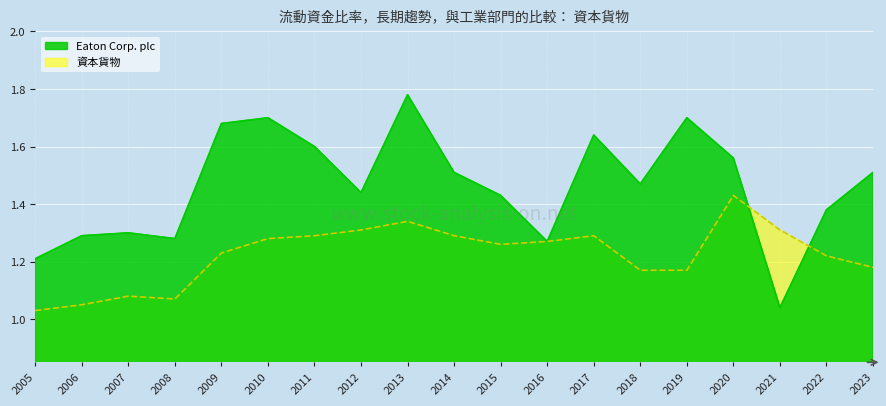

Which category has the highest value in the Eaton Corp. plc series?

2013